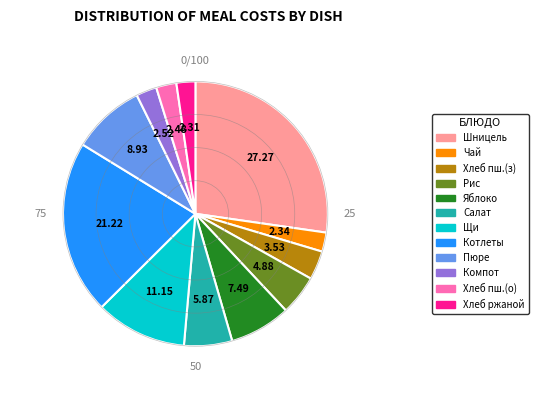

Does any single category account for the majority?

No